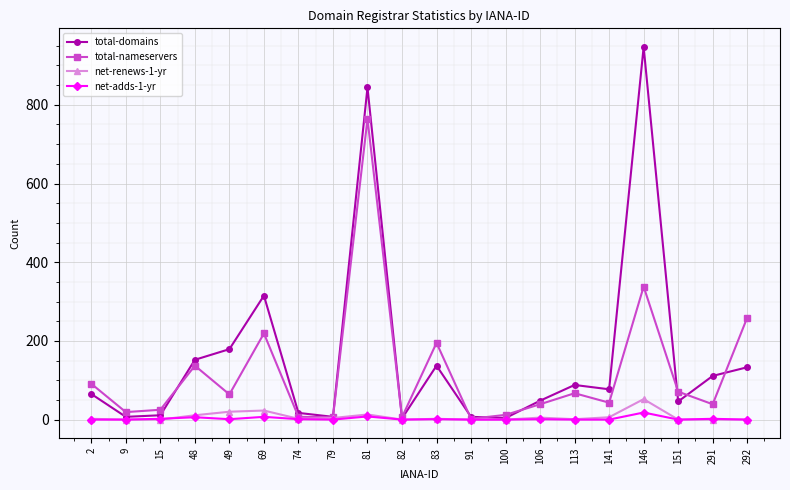

In net-renews-1-yr, how many points are higher than both neighbors (excluding endpoints)?

5